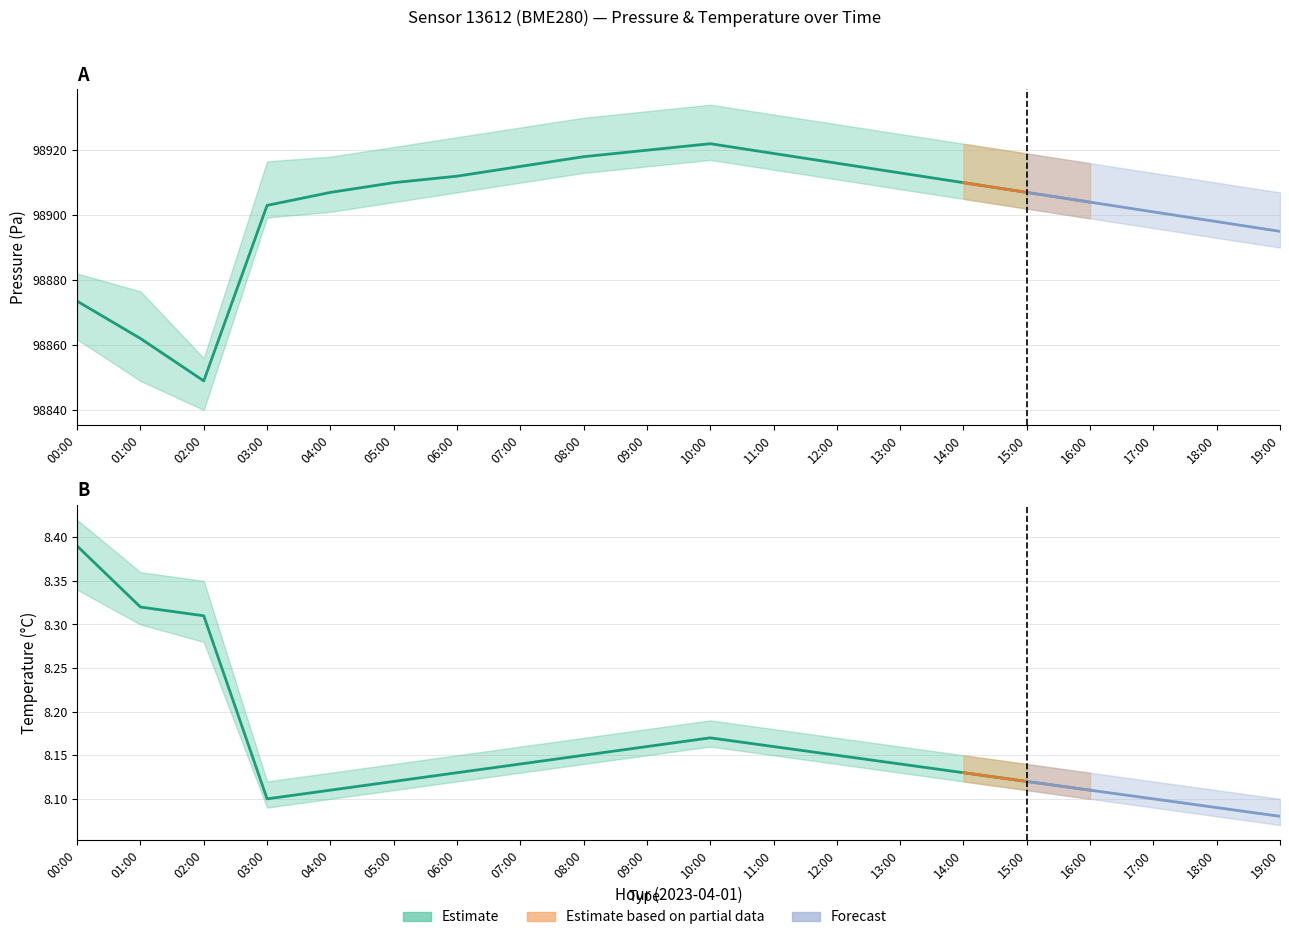

What is the label of the 3rd point from the left?

02:00